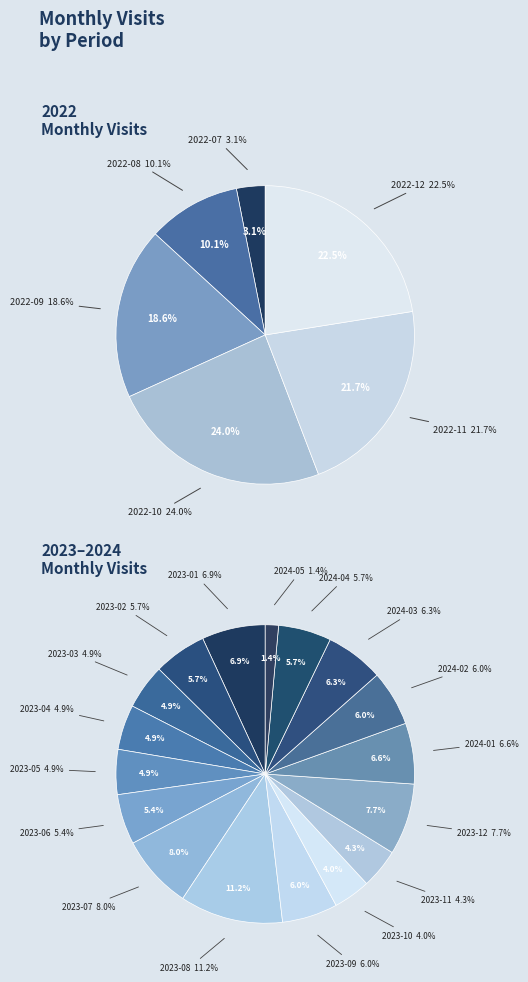

Is the sum of 2023-06 and 2023-09 greater than half?

No